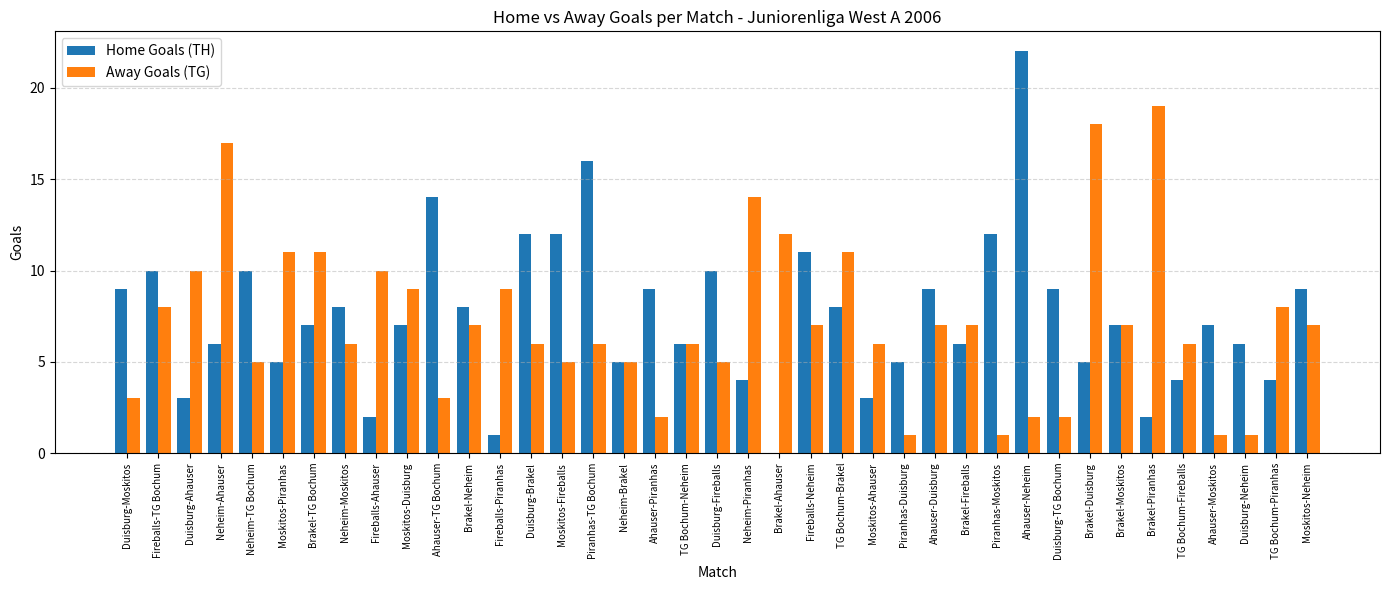

At which label does Away Goals (TG) reach its peak?

Brakel-Piranhas